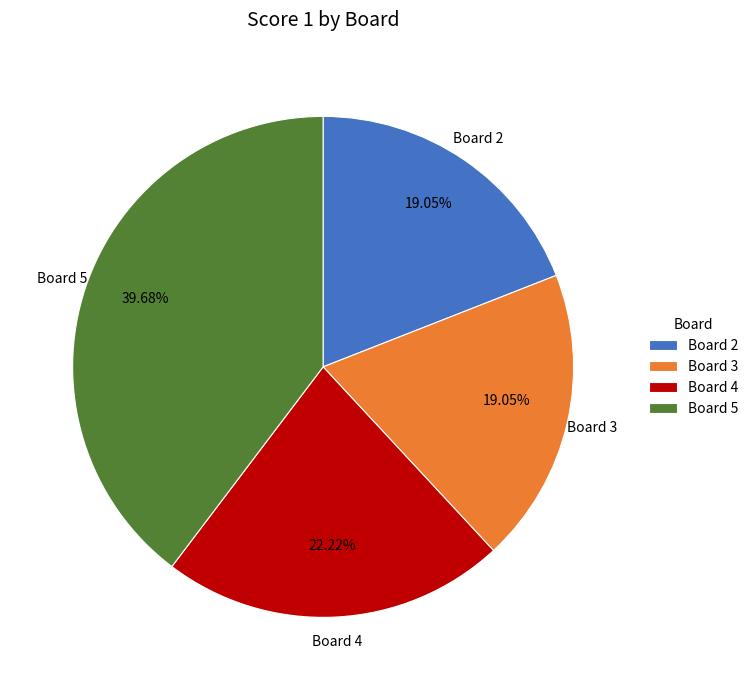

The Board 5 slice represents 40% of the pie. True or false?

True